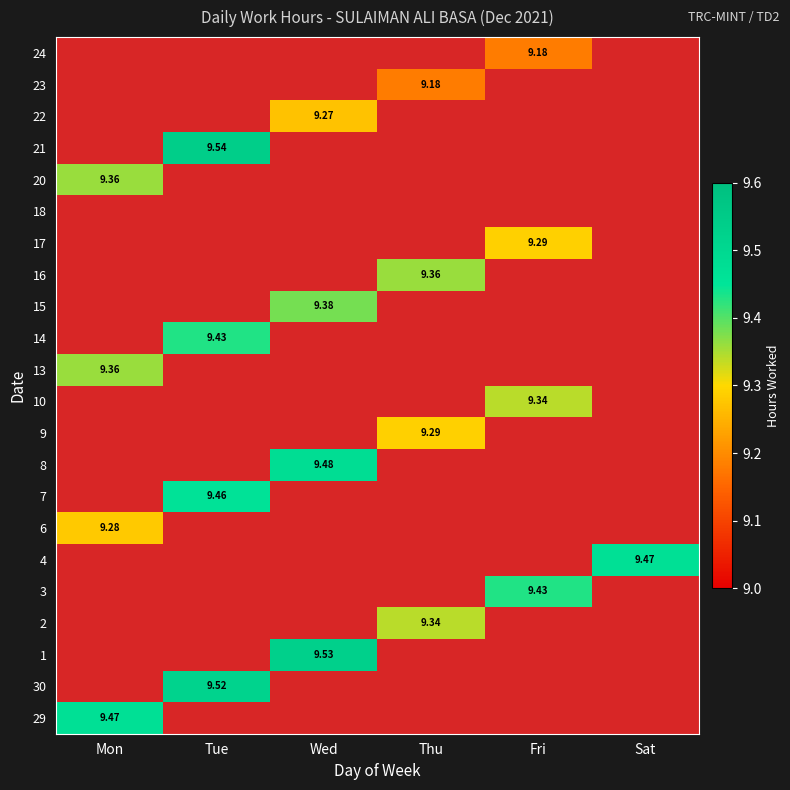

List the series in order of their peak value, highest first.

29, 30, 1, 2, 3, 4, 6, 7, 8, 9, 10, 13, 14, 15, 16, 17, 18, 20, 21, 22, 23, 24